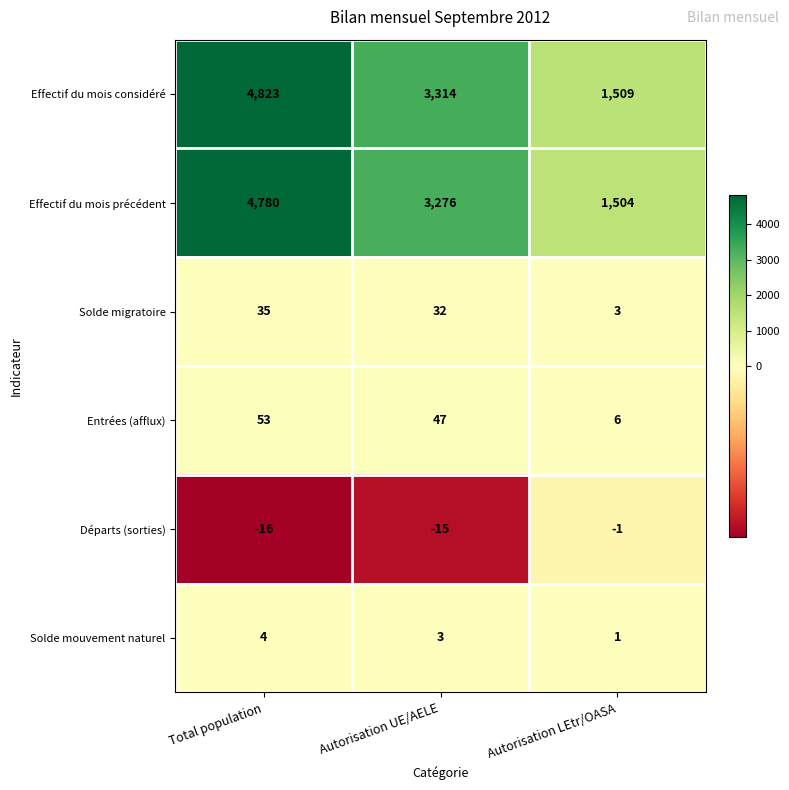

List the series in order of their peak value, highest first.

Effectif du mois considéré, Effectif du mois précédent, Entrées (afflux), Solde migratoire, Solde mouvement naturel, Départs (sorties)